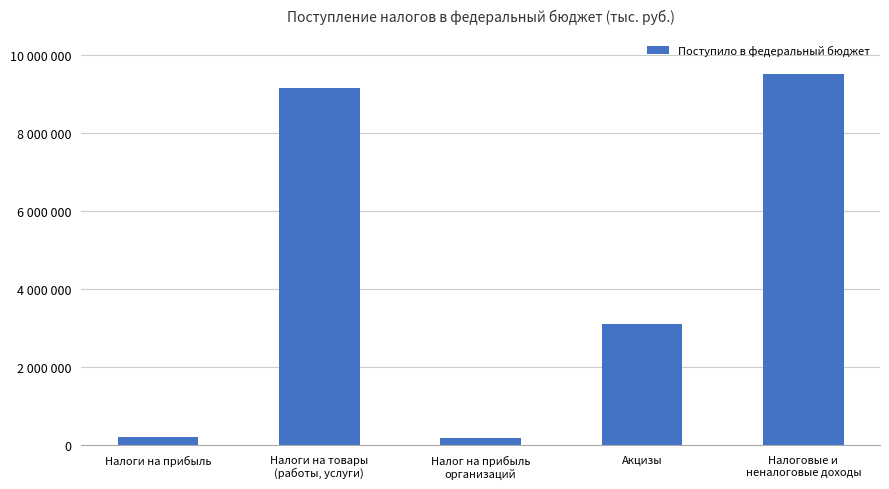

How many values are below 3092950?

2